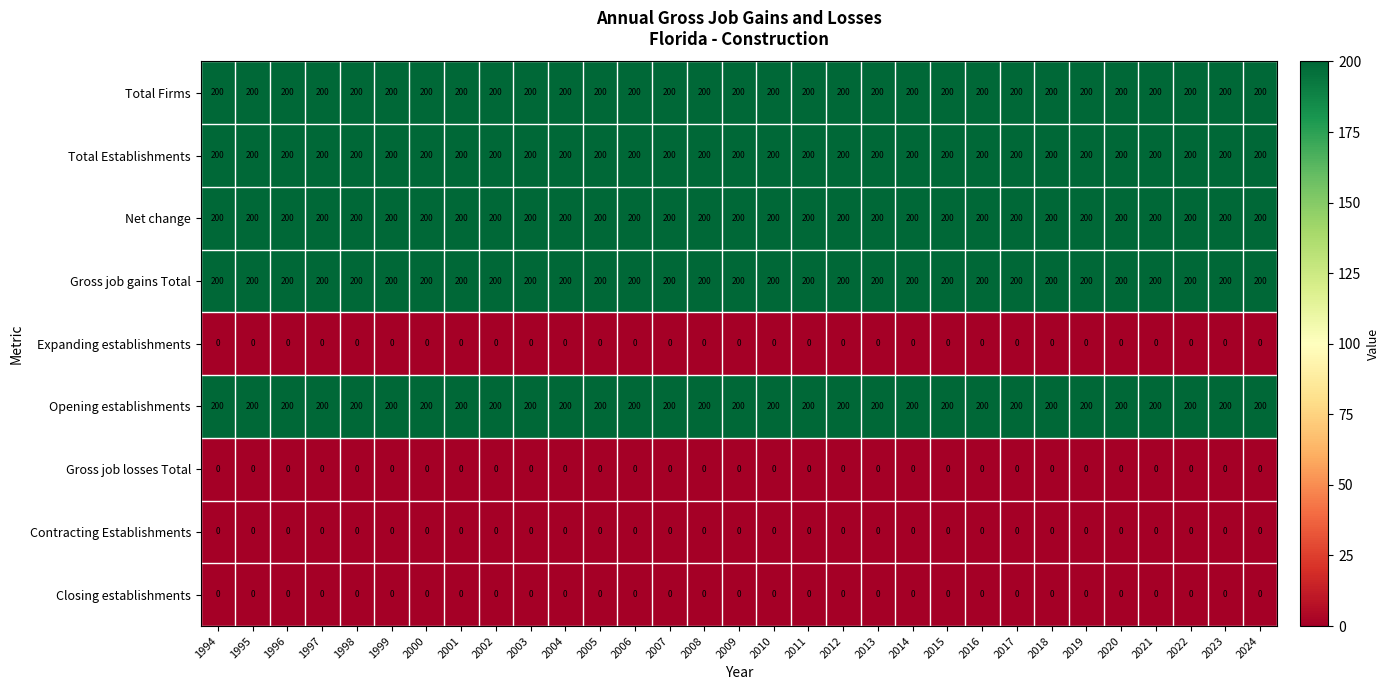

What is the total value across all series at 2024?

1000